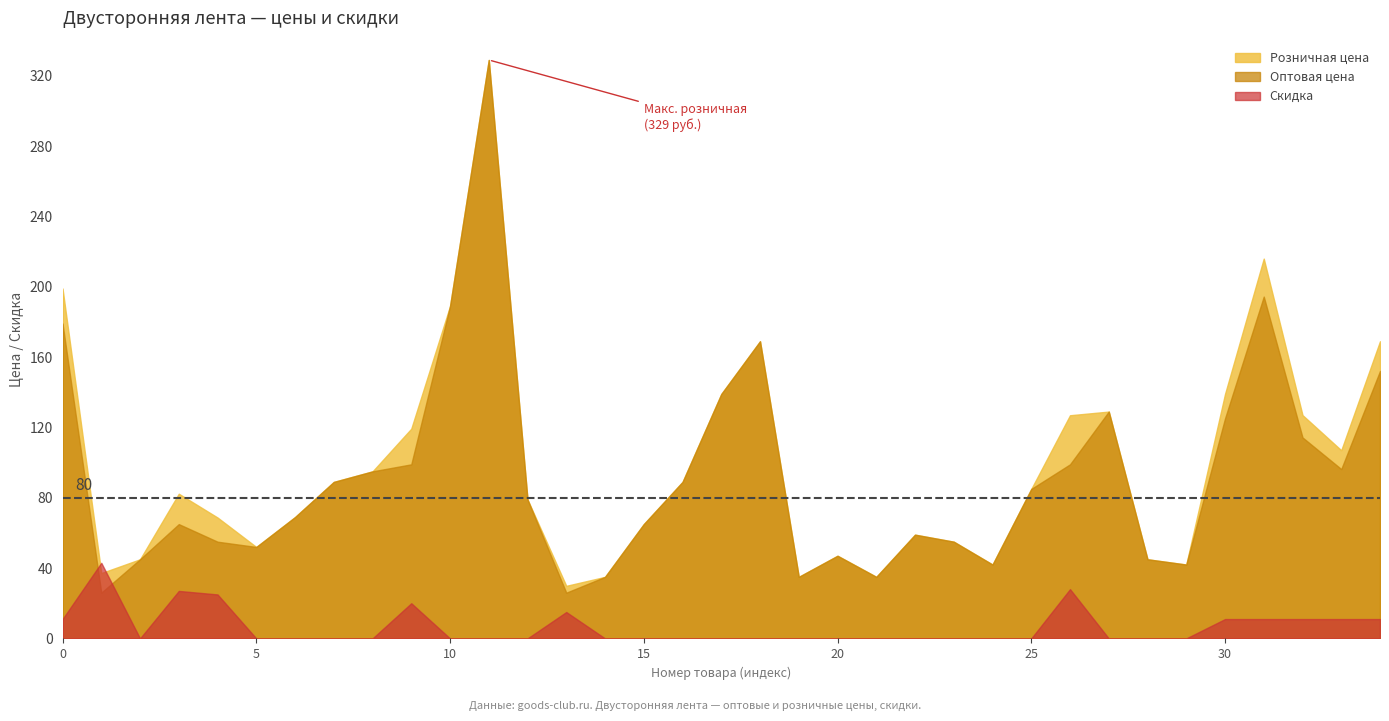

Which series has the largest range (max minus min)?

Оптовая цена